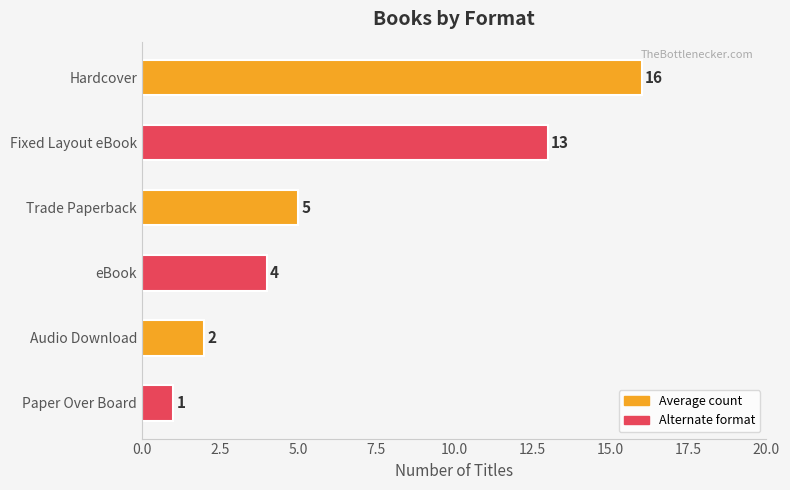

Rank the categories by value from lowest to highest.

Paper Over Board, Audio Download, eBook, Trade Paperback, Fixed Layout eBook, Hardcover